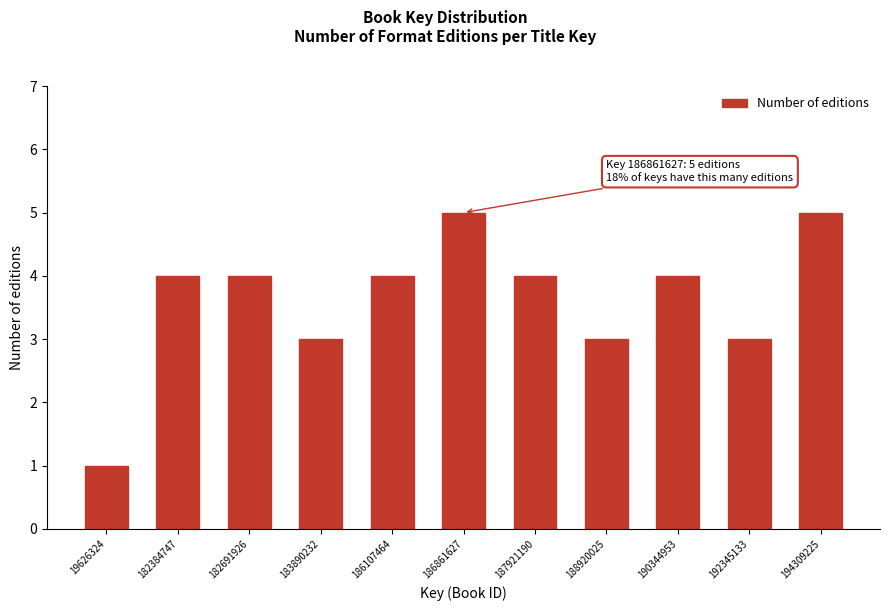

Reading left to right, extract all data points from this chart.

1	4	4	3	4	5	4	3	4	3	5